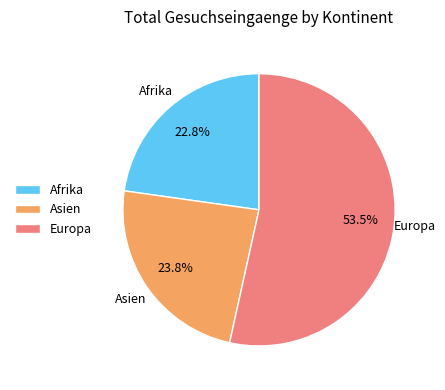

To the nearest percent, what portion does Asien represent?

24%